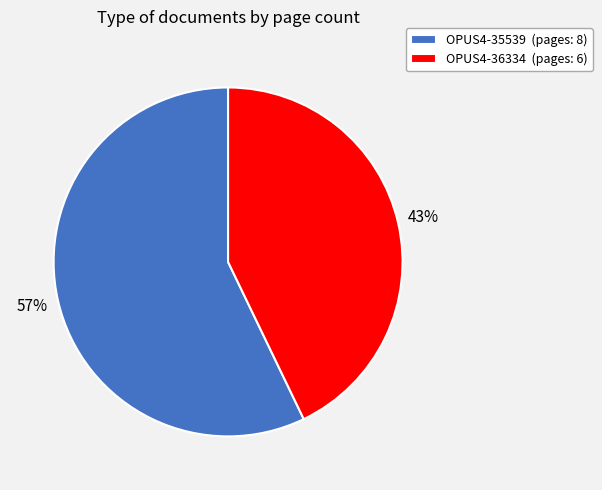

To the nearest percent, what portion does OPUS4-36334 represent?

43%